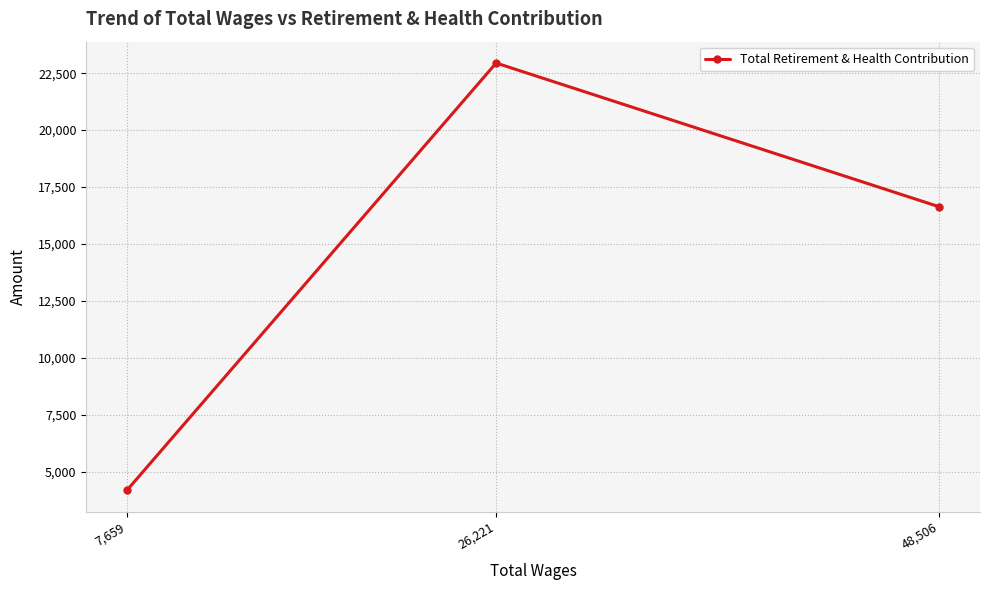

The chart shows a value of 22944 at 26,221. True or false?

True